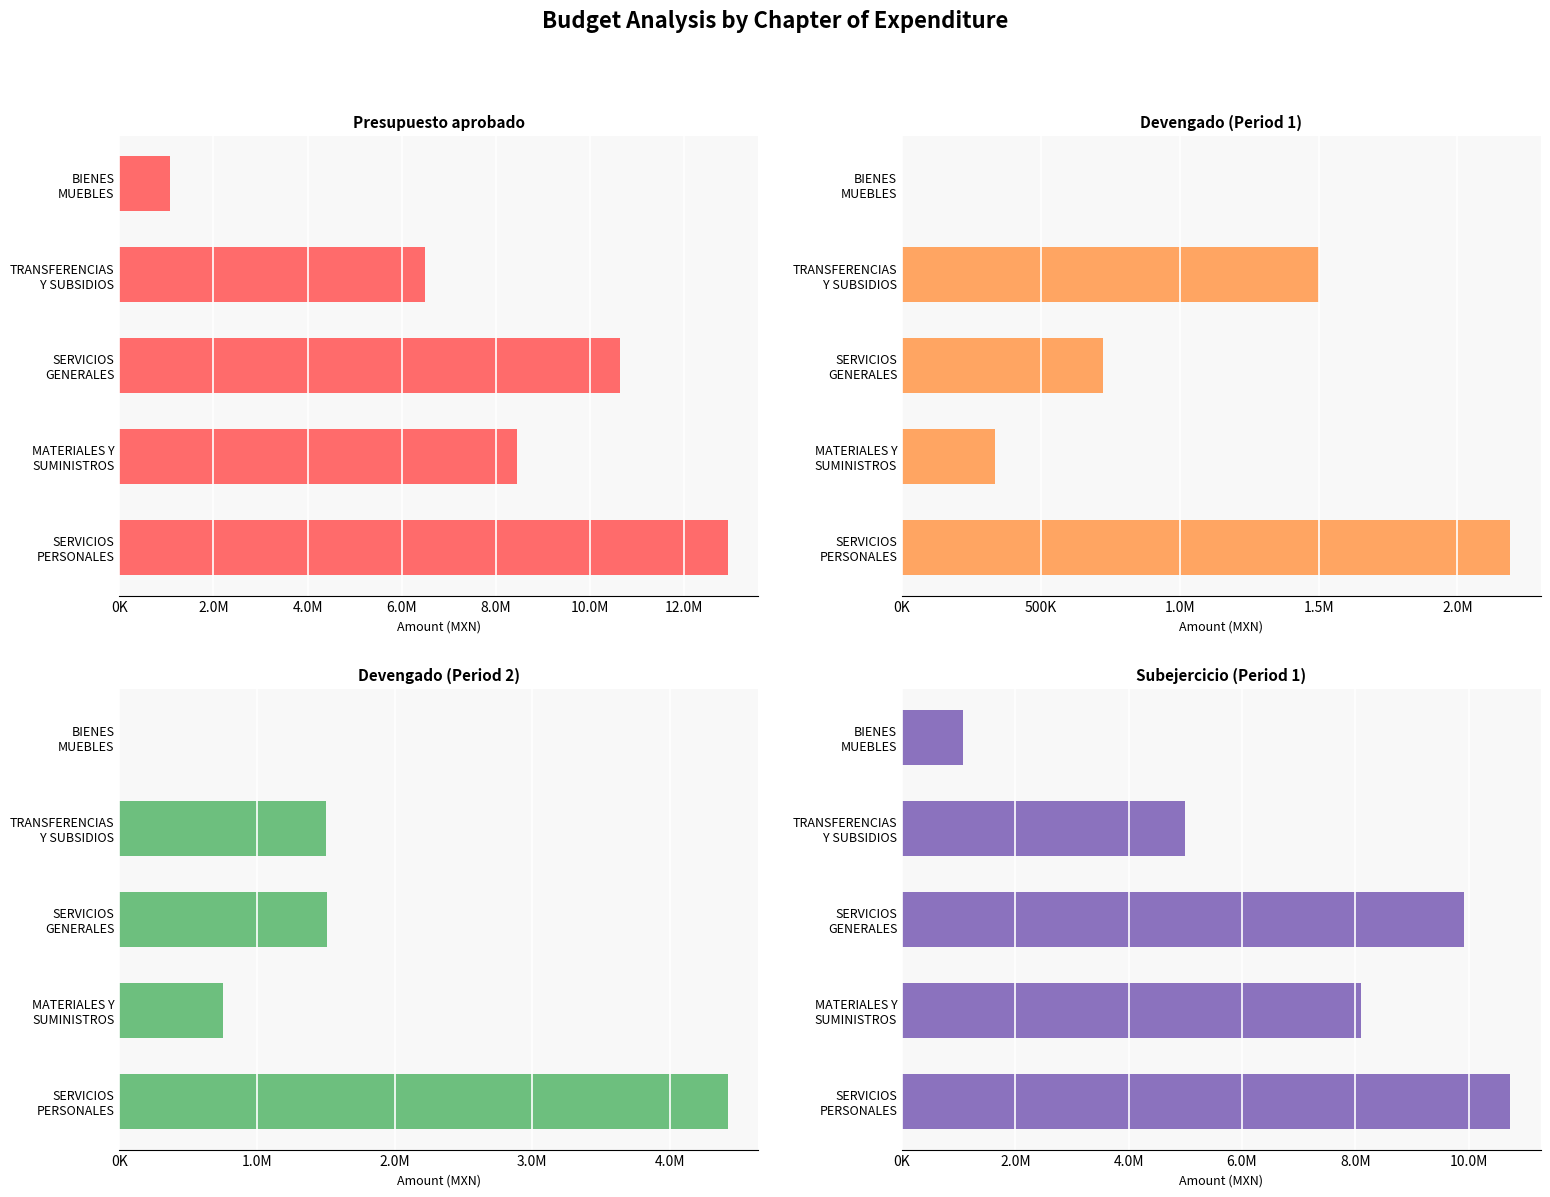

What are all the series names shown in the legend?

Presupuesto aprobado, Devengado (Period 1), Devengado (Period 2), Subejercicio (Period 1)